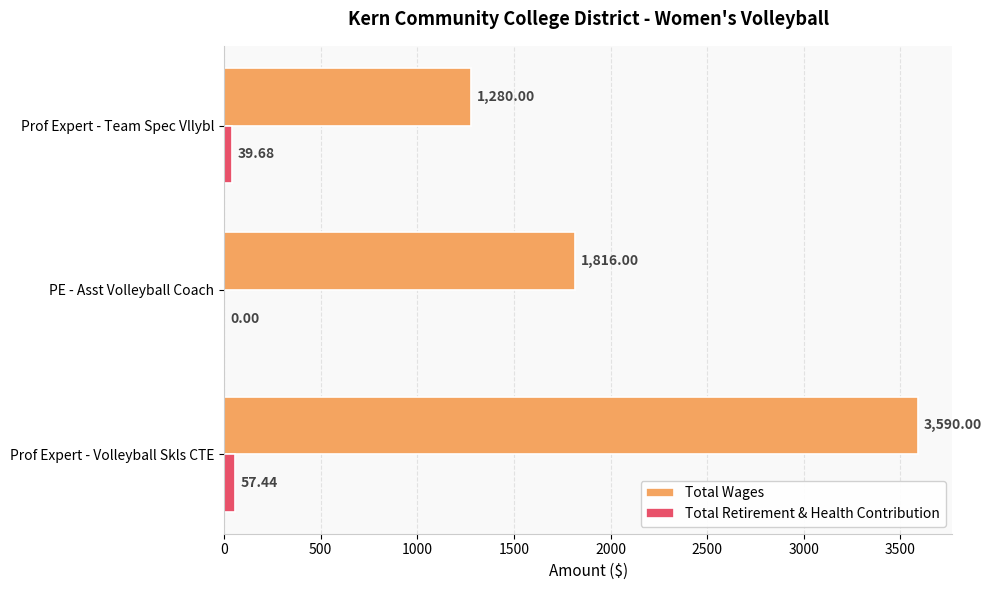

Which series has the largest total across all categories?

Total Wages